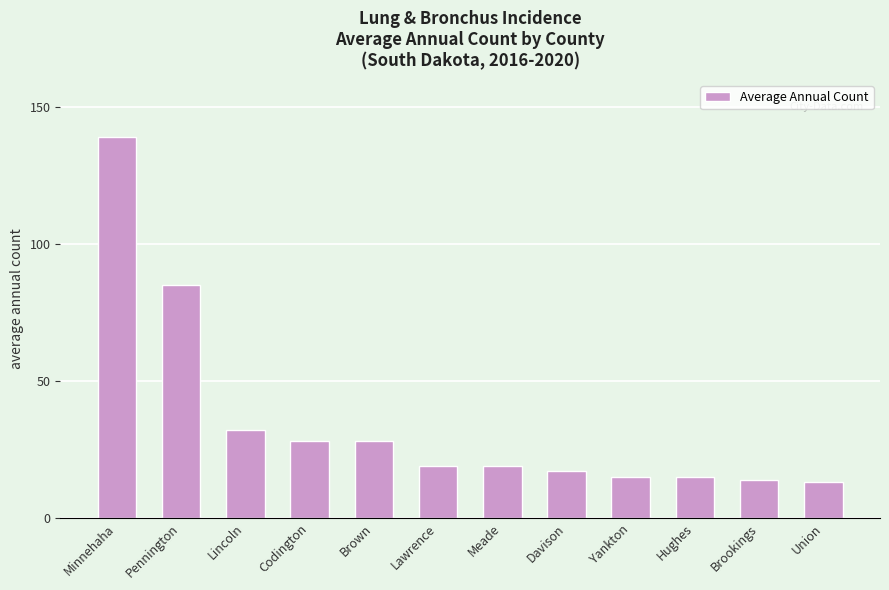

How many data points does each series have?

12